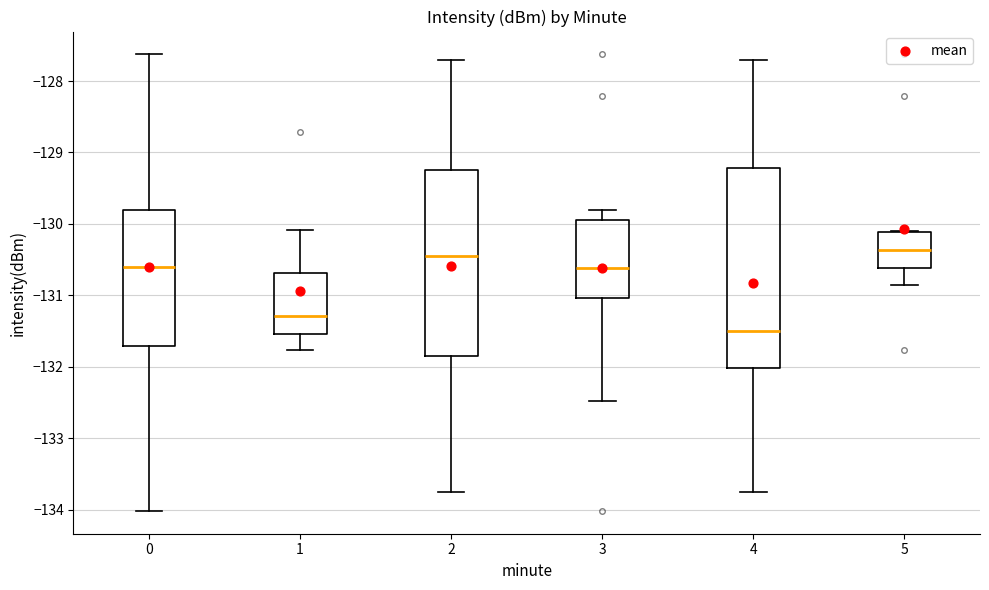

Where is the lower edge of the box at x = 3 on the y-axis? The values are not printed on the chart, so give them approximately, as read against the axis.

-131.0